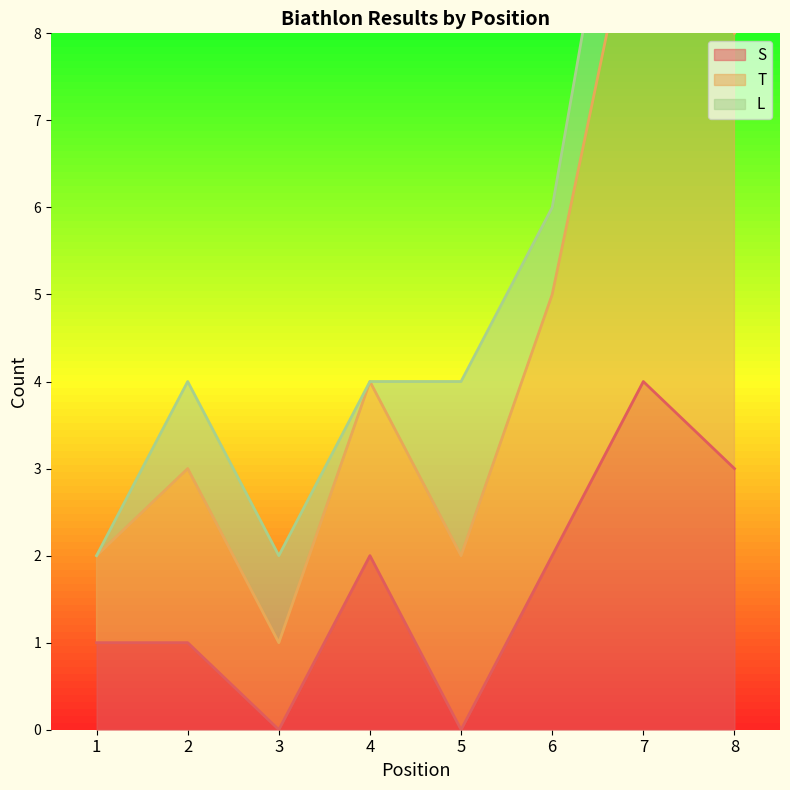

At which label does T reach its peak?

7